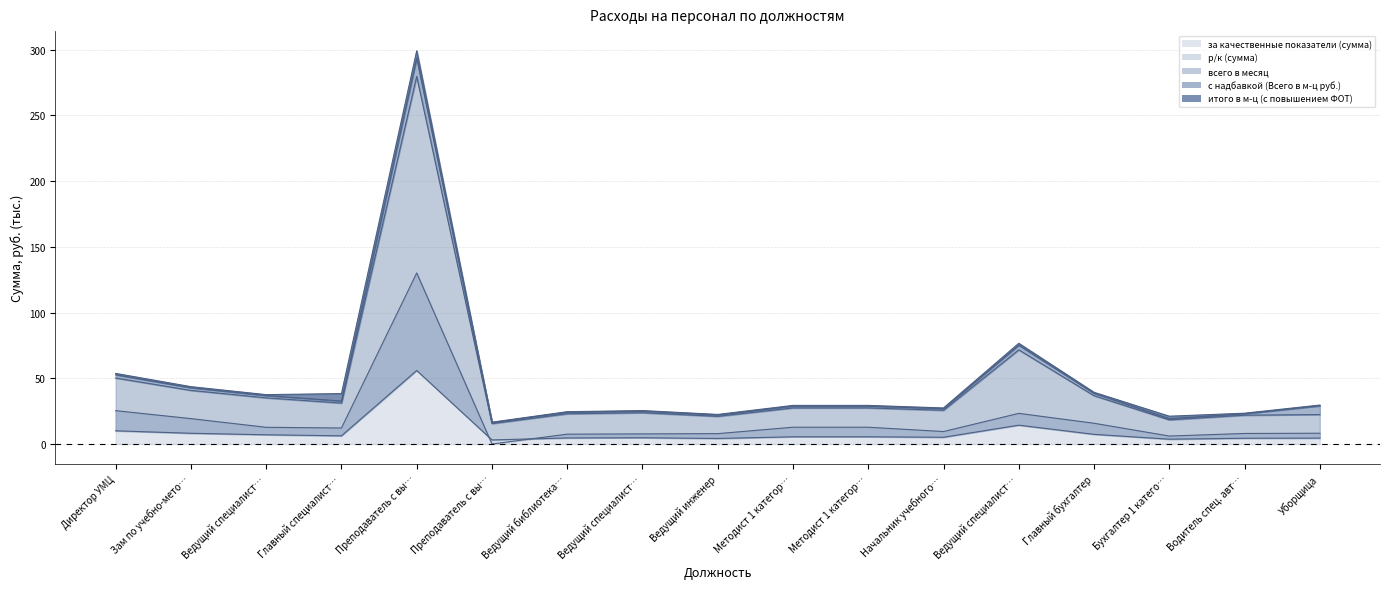

Where is the first local maximum for всего в месяц?

Преподаватель с вы…